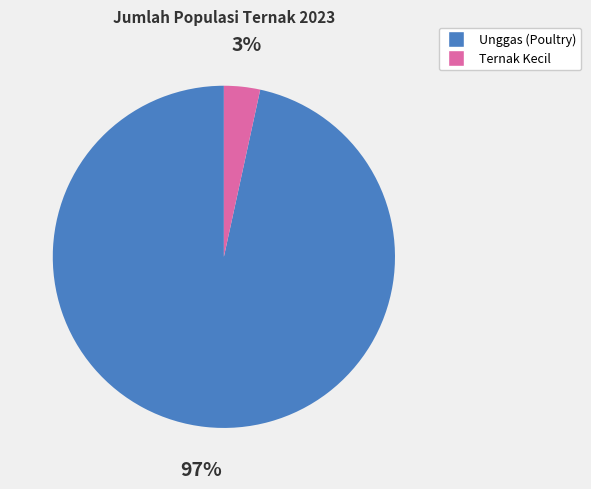

Is there any slice that represents more than half of the pie?

Yes